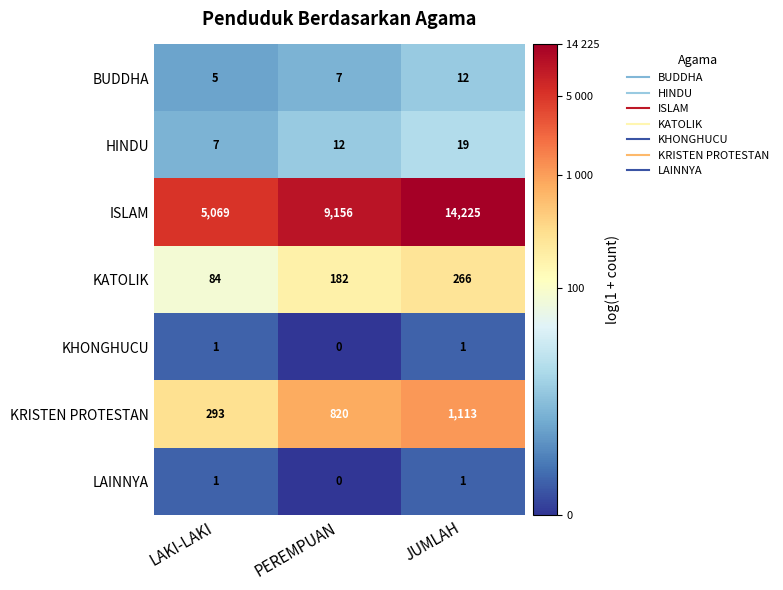

At how many categories does at least one series exceed 3?

3